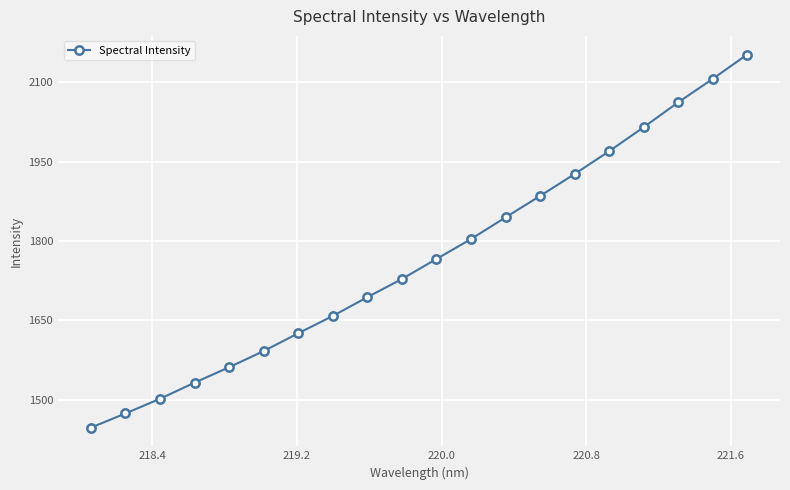

How many lines are shown in the chart?

1